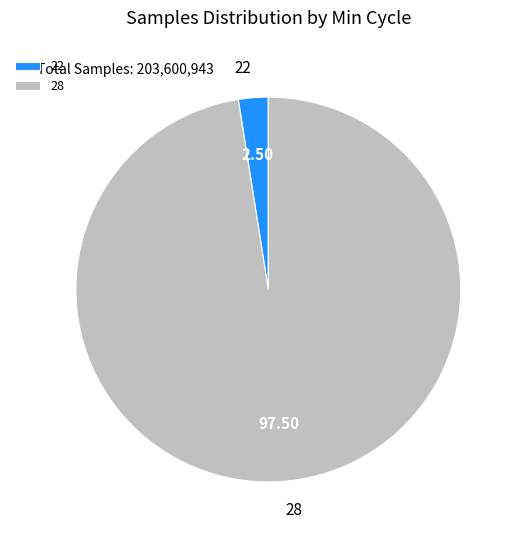

Which slice is the largest?

28